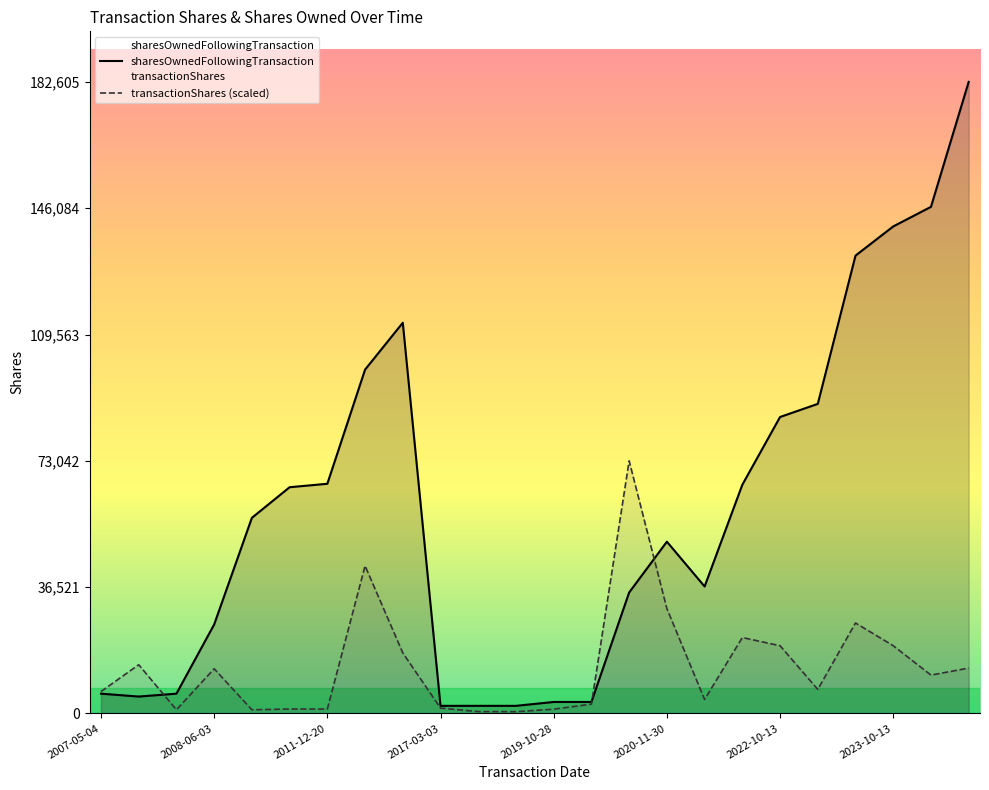

Reading left to right, extract all data points from this chart.

sharesOwnedFollowingTransaction: 5734.0	4900.0	5734.0	25734.0	56566.0	65416.0	66416.0	99416.0	112966.0	2212.0	2212.0	2212.0	3337.0	3337.0	34986.0	49673.0	36718.0	66135.0	85719.0	89510.0	132372.0	140810.0	146471.0	182605.0
transactionShares (scaled): 6337.9	14098.5	1078.7	12934.4	1076.1	1293.4	1293.4	42683.6	17526.1	1557.3	558.8	532.9	1248.2	2703.3	73042.0	30331.2	4054.9	21956.2	19595.7	6962.6	26171.5	19595.7	11101.6	13128.4